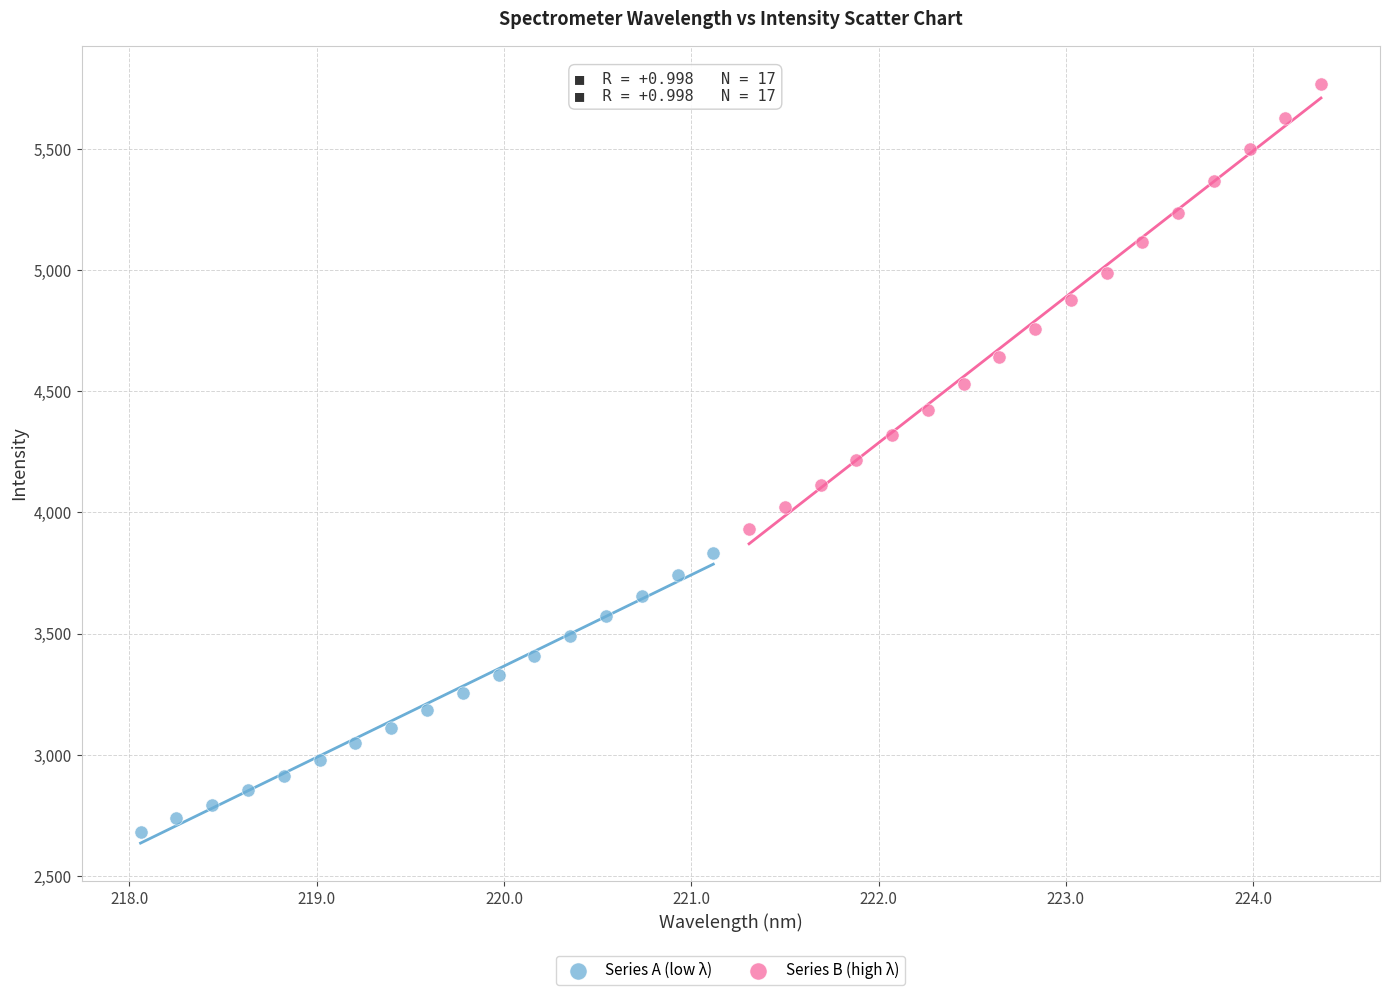

Which series has the widest spread of Y values?

Series B (high λ)